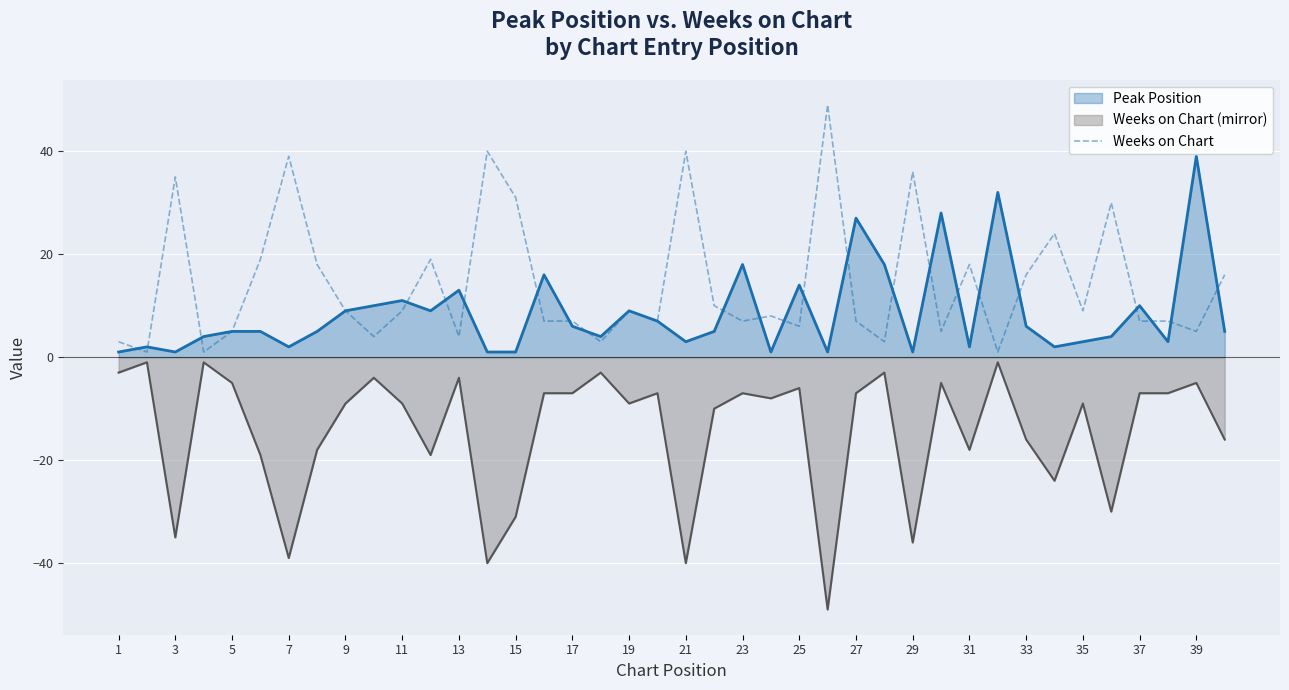

What is the greatest value displayed?

49